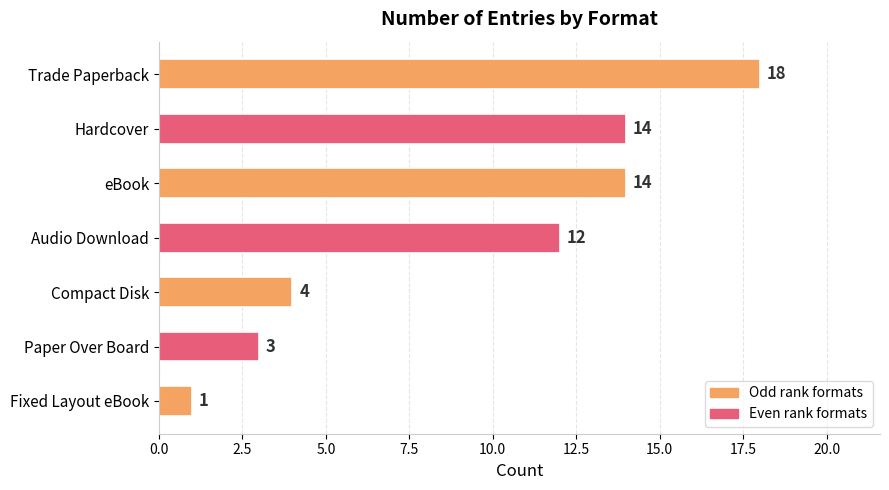

The chart shows a value of 4 at Compact Disk. True or false?

True